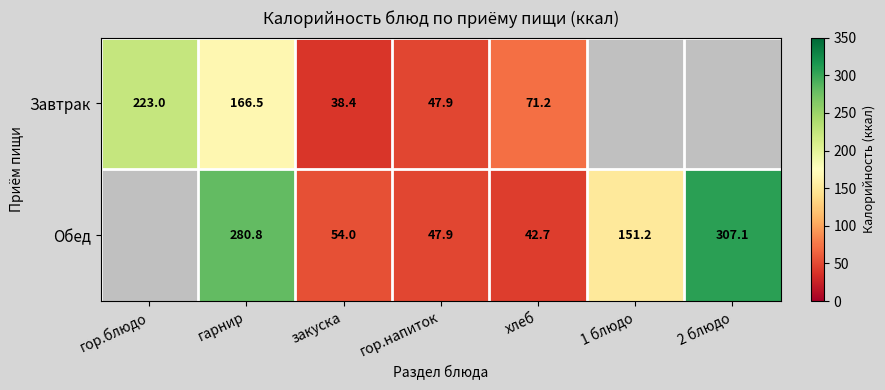

Between закуска and гор.напиток, which series saw the biggest shift?

Завтрак